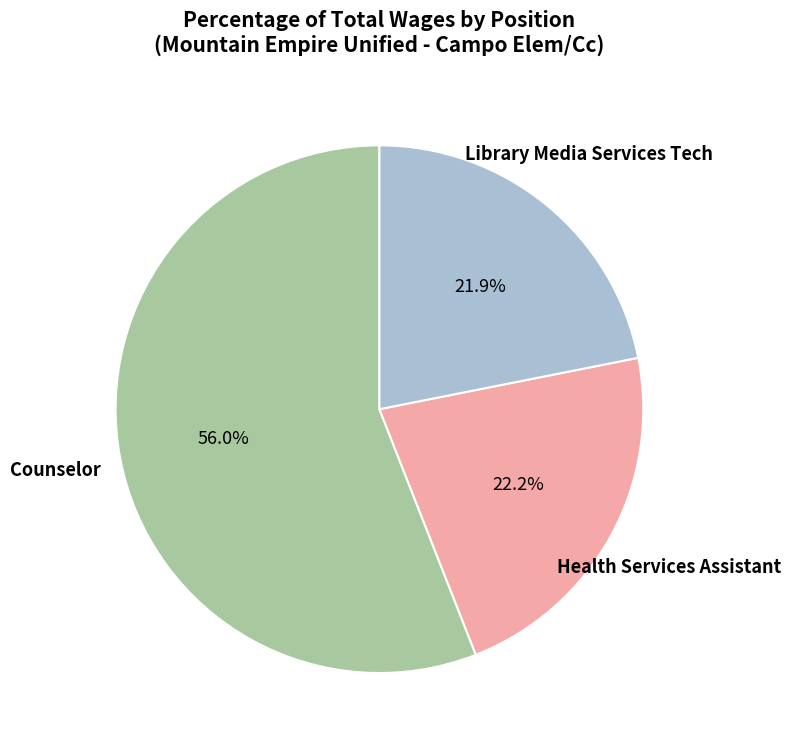

Is there any slice that represents more than half of the pie?

Yes